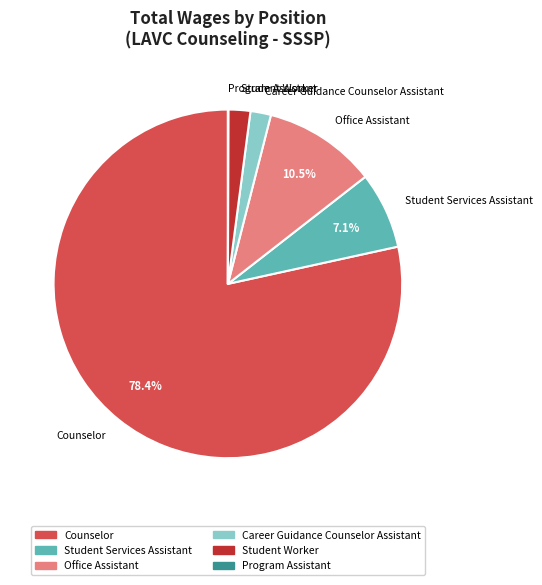

Does Career Guidance Counselor Assistant represent more than half of the total?

No